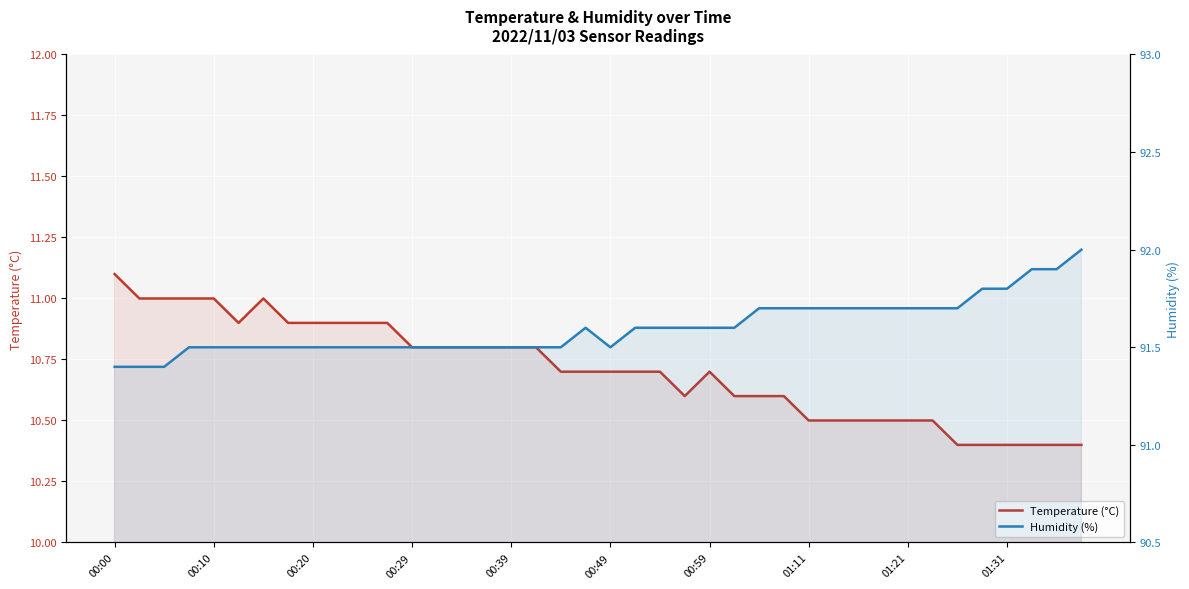

At which label does Temperature (°C) reach its peak?

00:00